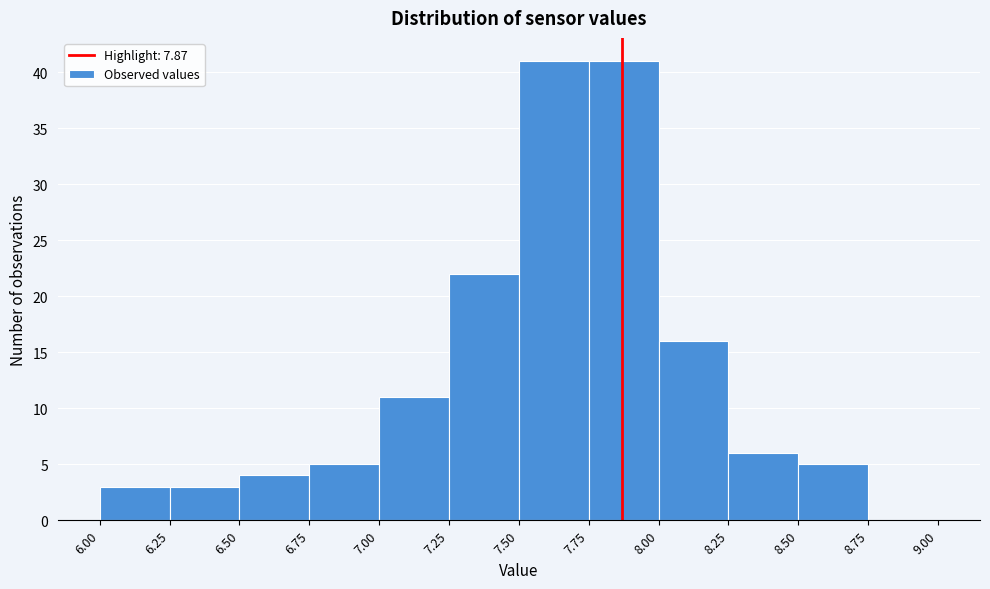

Reading left to right, transcribe this chart: for each bar, give the range it covers on the x-axis and its height. The values are not printed on the chart, so give them approximately, as read against the axis.

6.00 to 6.25: 3
6.25 to 6.50: 3
6.50 to 6.75: 4
6.75 to 7.00: 5
7.00 to 7.25: 11
7.25 to 7.50: 22
7.50 to 7.75: 41
7.75 to 8.00: 41
8.00 to 8.25: 16
8.25 to 8.50: 6
8.50 to 8.75: 5
8.75 to 9.00: 0